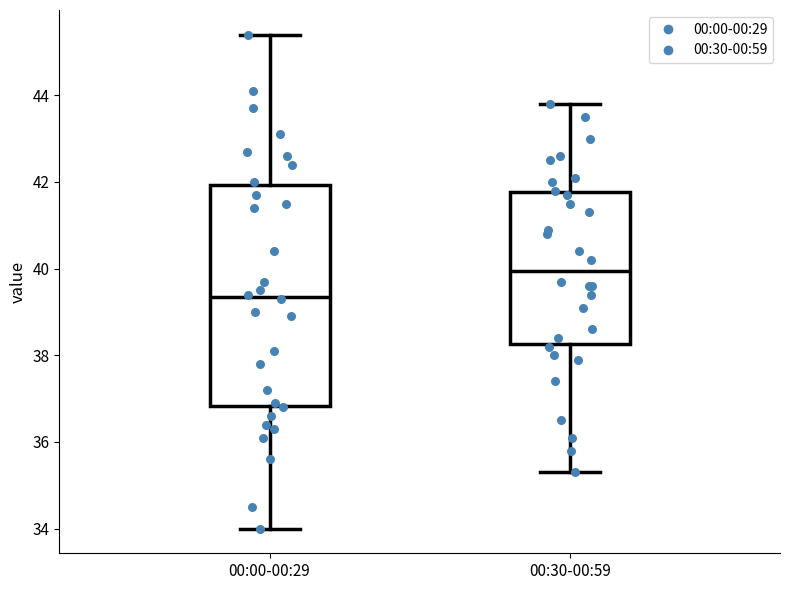

Reading left to right, transcribe this box plot: for each box, give where its median line is, the range the box spans, and where its two whiskers end, as read against the y-axis. The values are not printed on the chart, so give them approximately, as read against the axis.

00:00-00:29: median 39.4, box 36.8 to 42.0, whiskers 34.0 to 45.4
00:30-00:59: median 40.0, box 38.2 to 41.8, whiskers 35.4 to 43.8